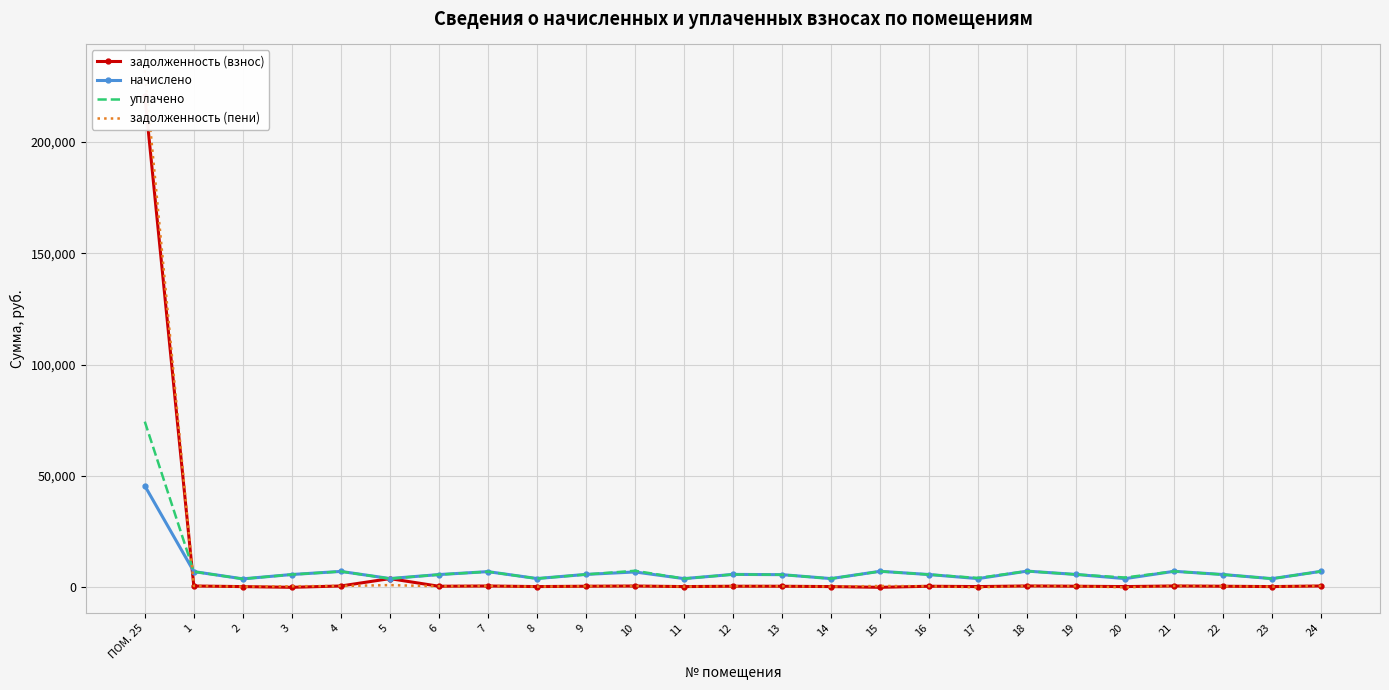

Is it true that задолженность (взнос) equals 880.5 at 24?

False